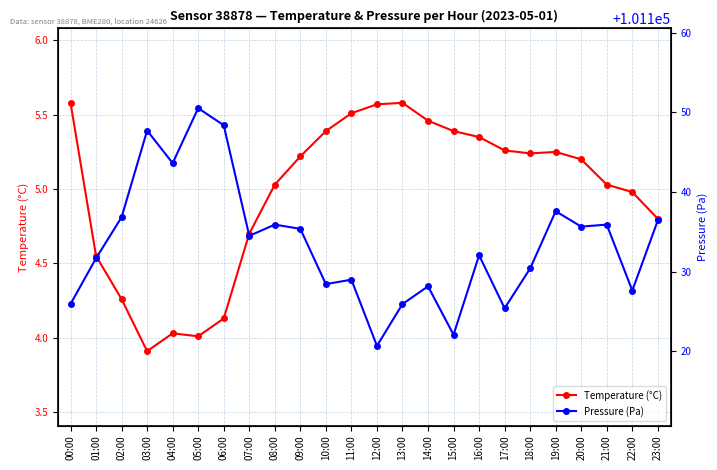

Which category has the highest value in the Pressure (Pa) series?

05:00